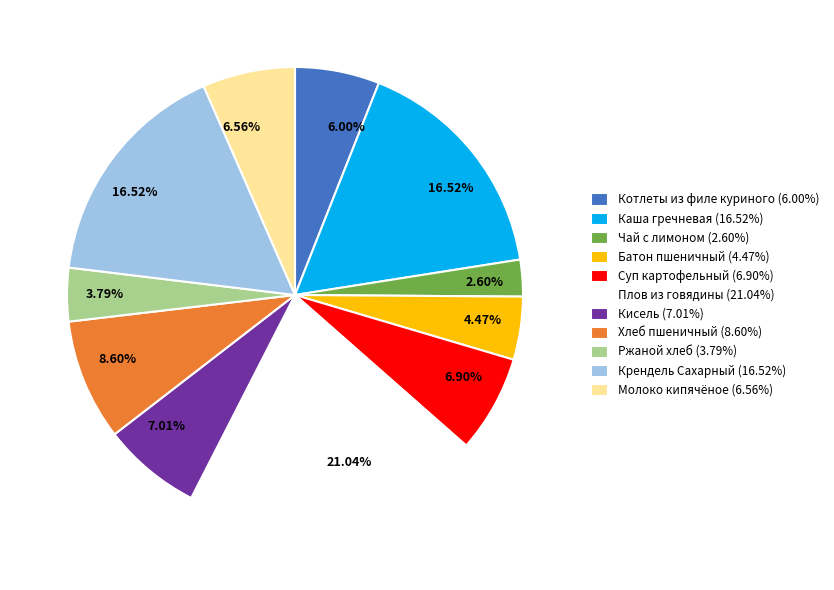

Does Плов из говядины represent more than half of the total?

No